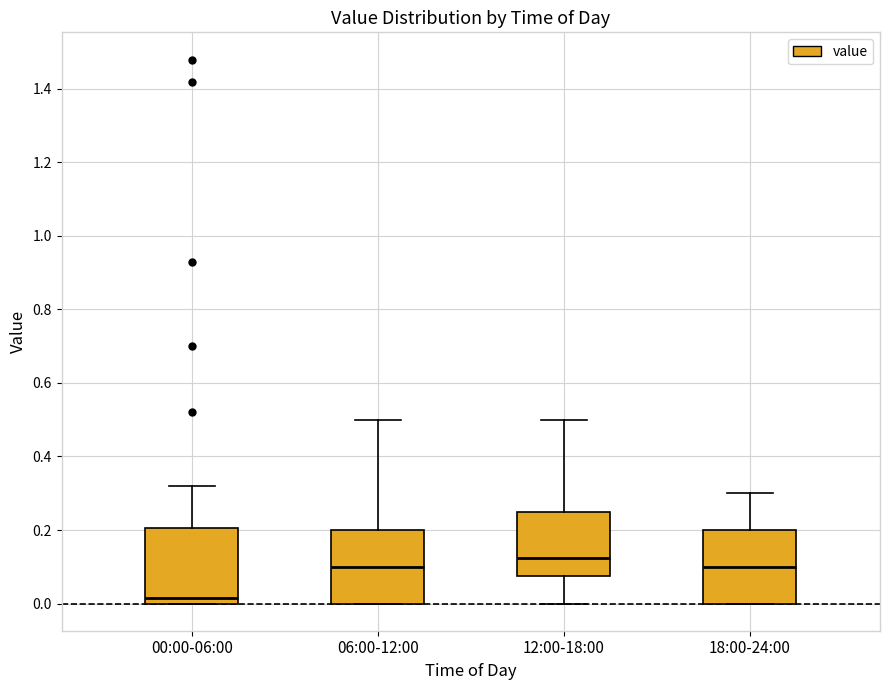

Reading left to right, read every box against the y-axis: the position of its median line, the range the box covers, and the ends of its whiskers. The values are not printed on the chart, so give them approximately, as read against the axis.

00:00-06:00: median 0.02, box 0.00 to 0.20, whiskers 0.00 to 0.32
06:00-12:00: median 0.10, box 0.00 to 0.20, whiskers 0.00 to 0.50
12:00-18:00: median 0.12, box 0.08 to 0.26, whiskers 0.00 to 0.50
18:00-24:00: median 0.10, box 0.00 to 0.20, whiskers 0.00 to 0.30